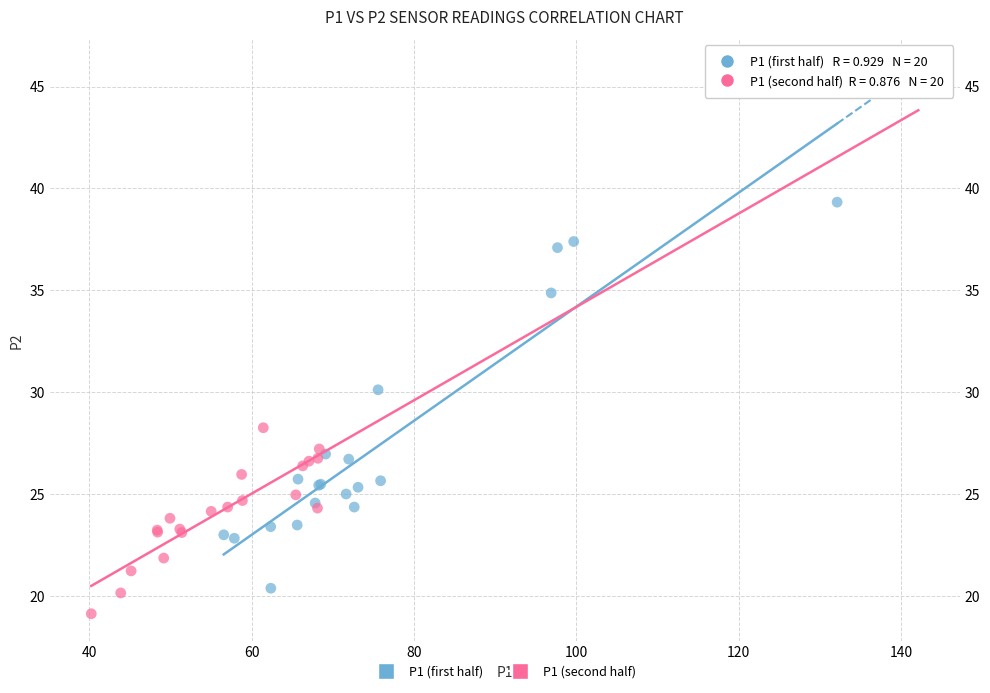

Which series reaches the minimum Y coordinate?

P1 (second half)